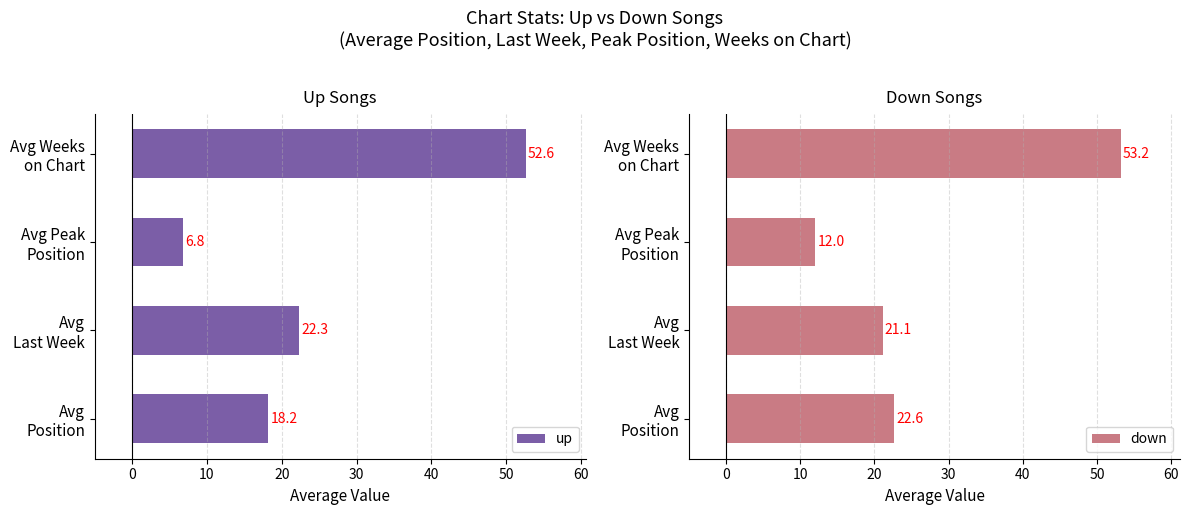

What is the difference between the second highest and minimum values in the up series?

15.5